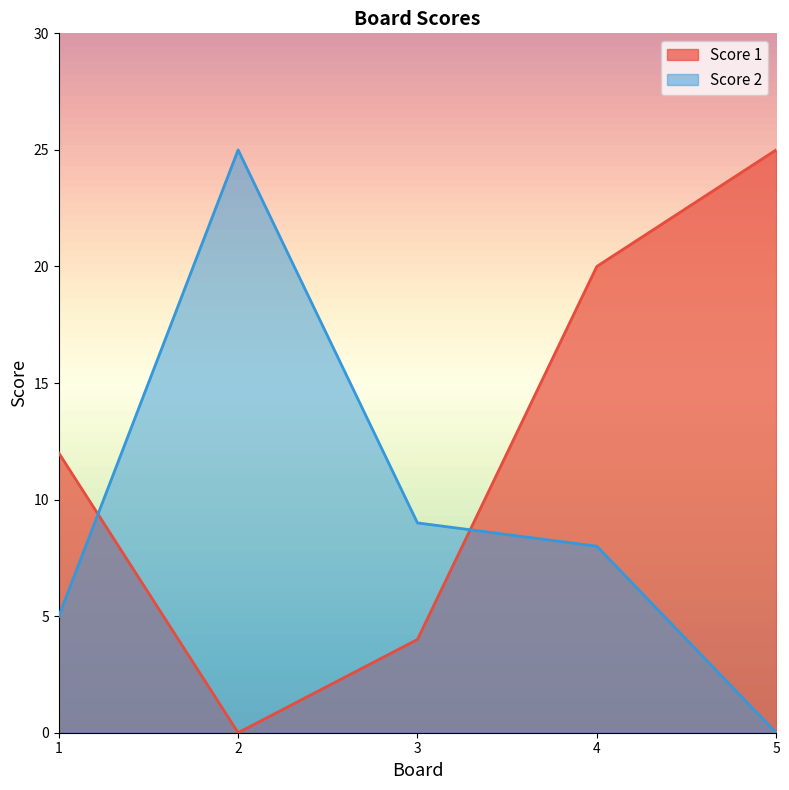

Rank the series by their average value, from highest to lowest.

Score 1, Score 2